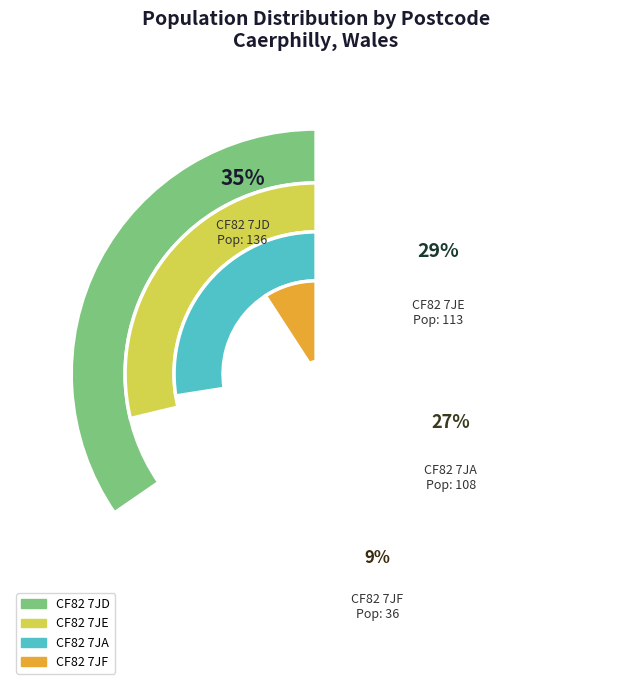

To the nearest percent, what percentage of the pie is CF82 7JF?

9%